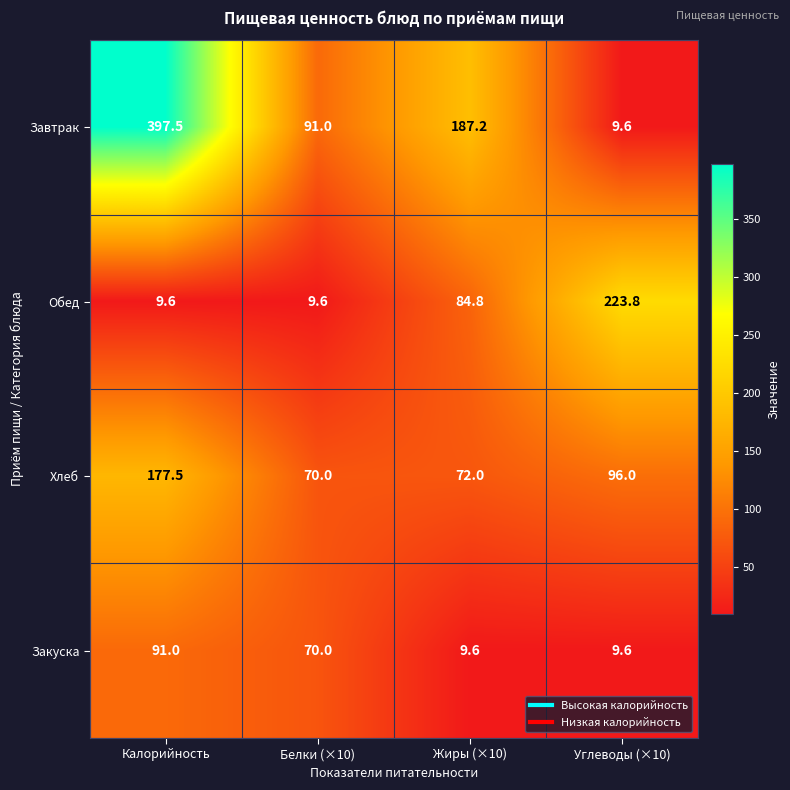

How many distinct data groups are displayed?

4